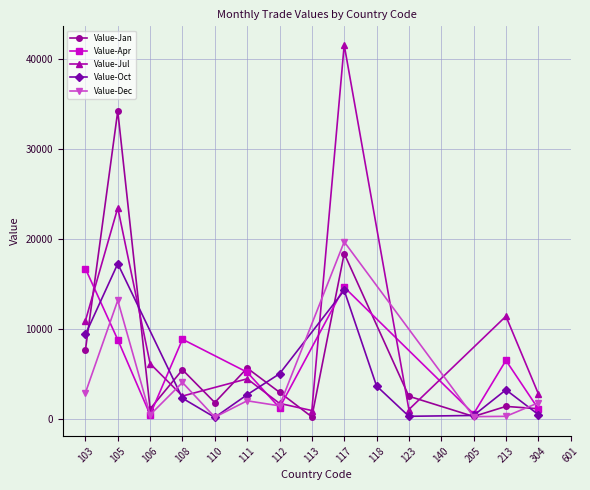

Reading right to left, transcribe all the data shown in this chart.

Value-Jan: 0	1191	1450	333	0	2577	0	18419	287	3021	5702	1877	5518	1176	34224	7703
Value-Apr: 0	1183	6556	622	0	0	0	14684	0	1298	5246	0	8902	529	8850	16742
Value-Jul: 0	2870	11456	0	0	1103	0	41565	991	1786	4512	0	2599	6201	23490	10954
Value-Oct: 0	550	3290	445	0	352	3721	14324	0	5068	2747	234	2357	0	17287	9436
Value-Dec: 0	1845	349	313	0	0	0	19719	0	1514	2073	255	4106	516	13219	2958